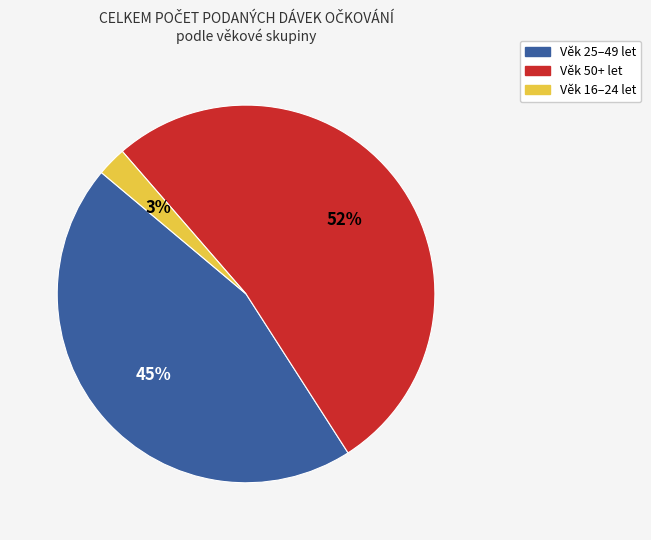

How many segments does this pie chart have?

3